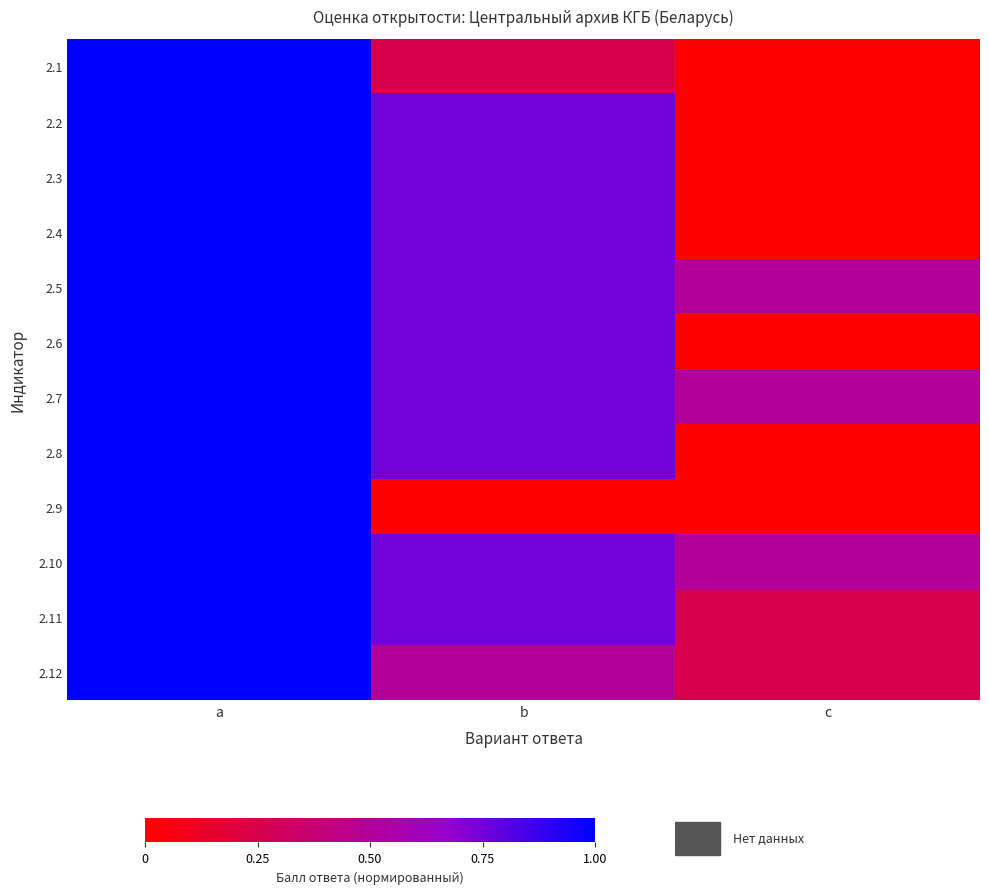

What is the sum of all 2.1 values?

1.2